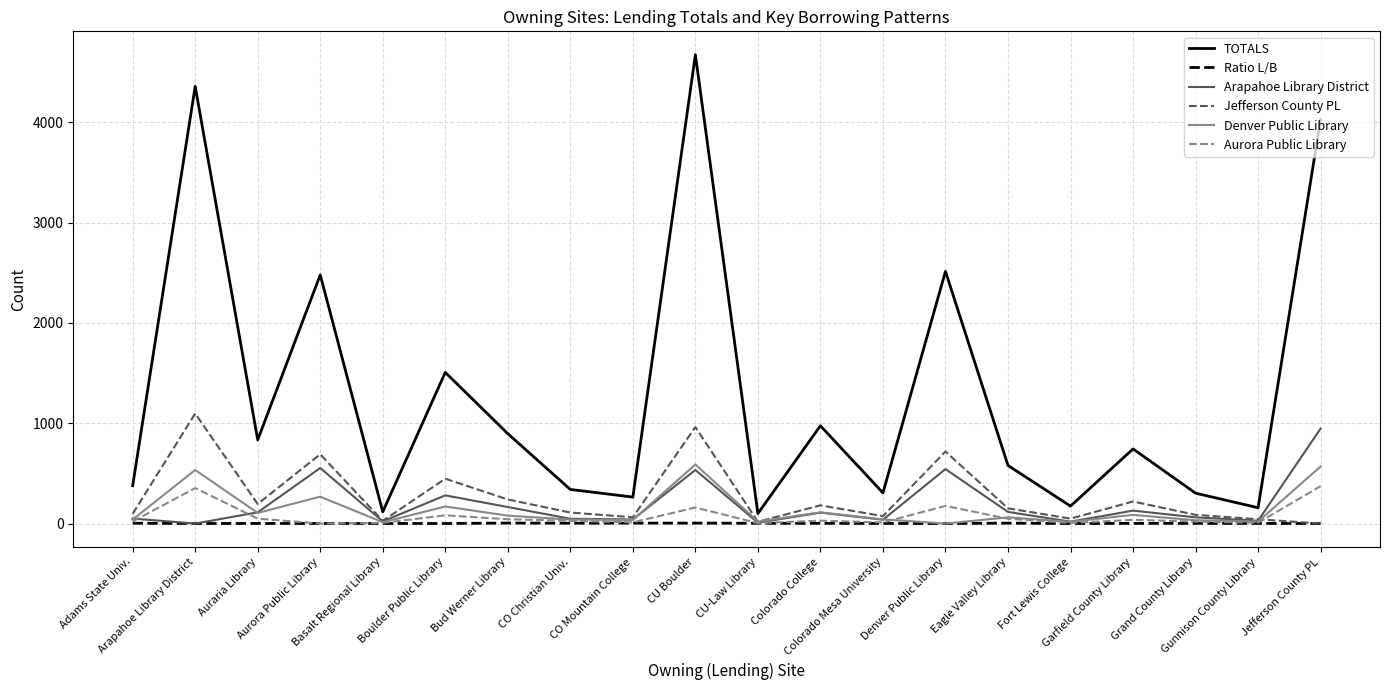

What is the greatest value displayed?

4673.0